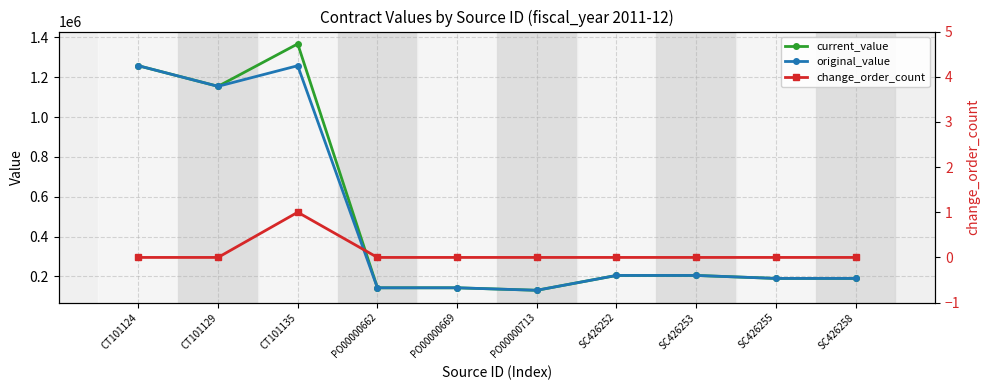

What is the label of the 7th point from the left?

SC426252